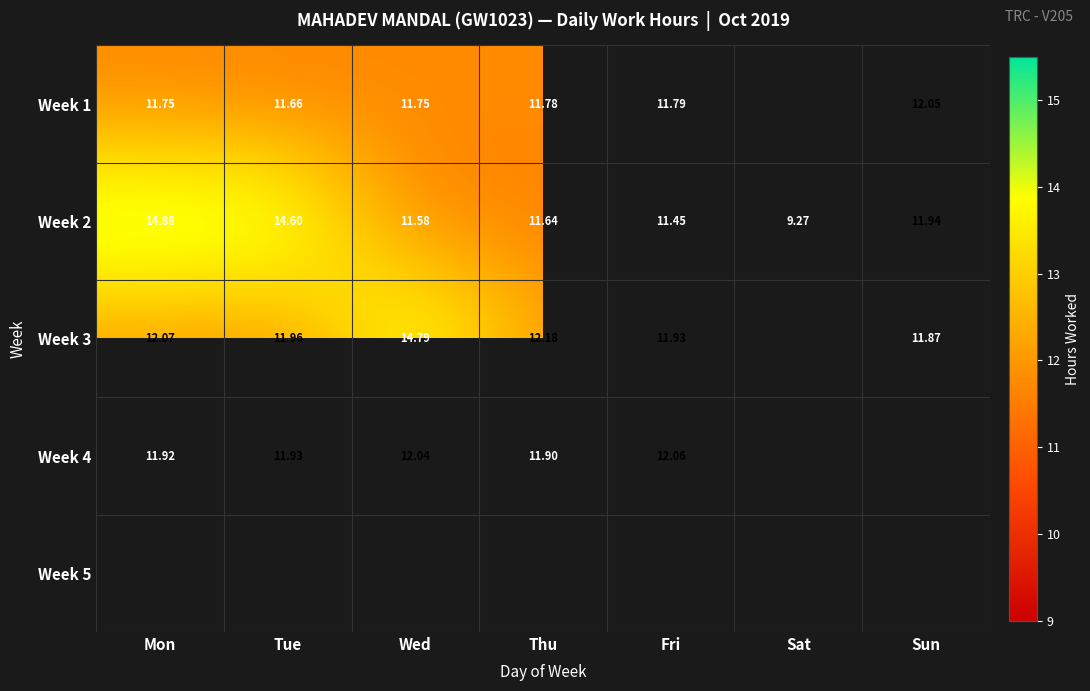

Where is Week 2 nearest to the value 12?

Sun